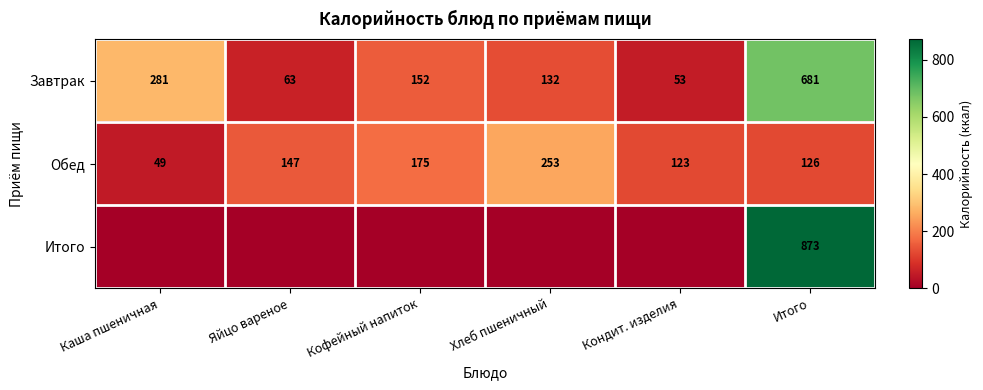

List the labels in order of Завтрак value, largest first.

Итого, Каша пшеничная, Кофейный напиток, Хлеб пшеничный, Яйцо вареное, Кондит. изделия